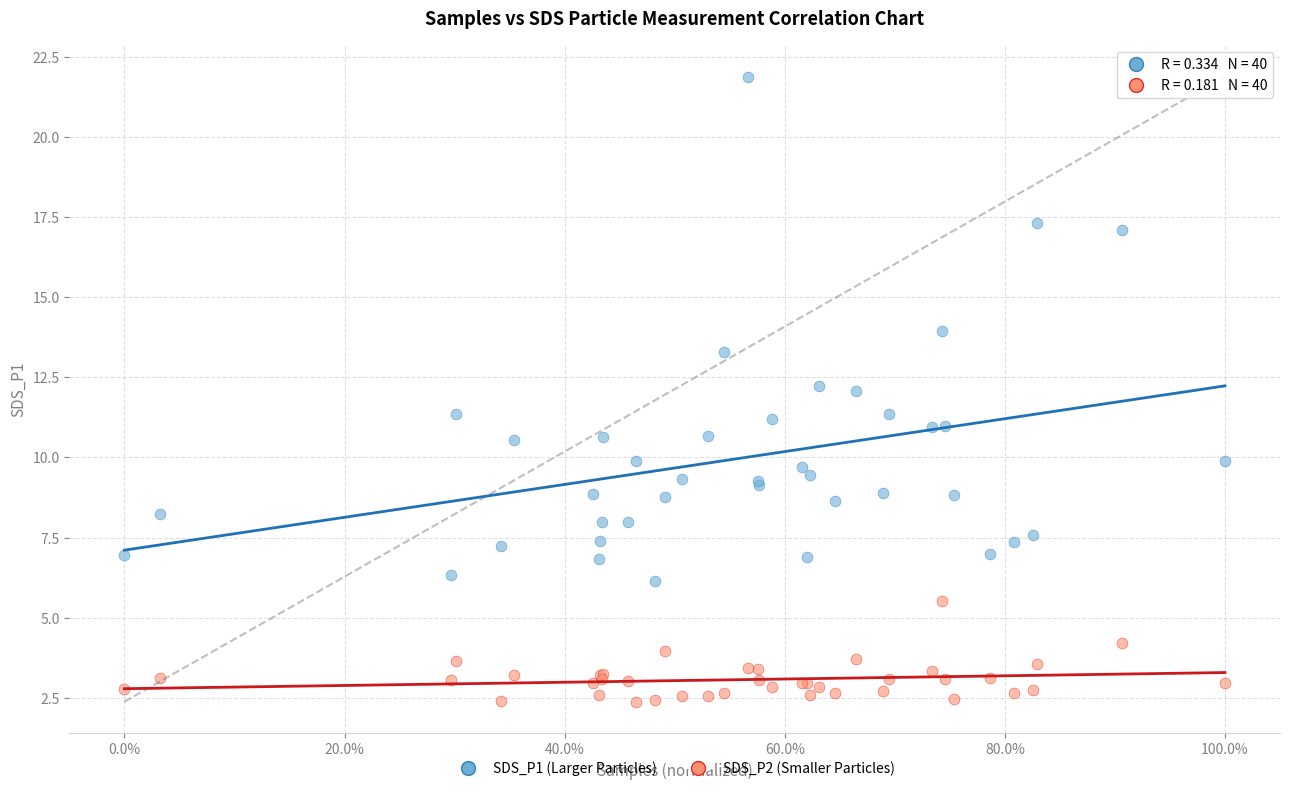

Which series contains the lowest Y value?

SDS_P2 (Smaller Particles)